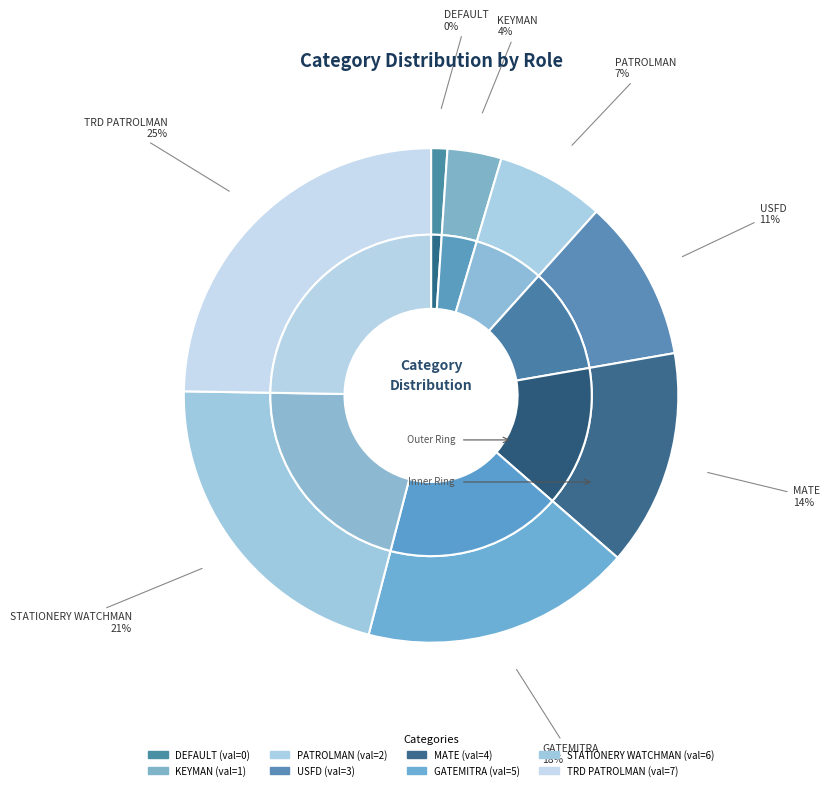

Combined, do MATE and TRD PATROLMAN account for over 50%?

No